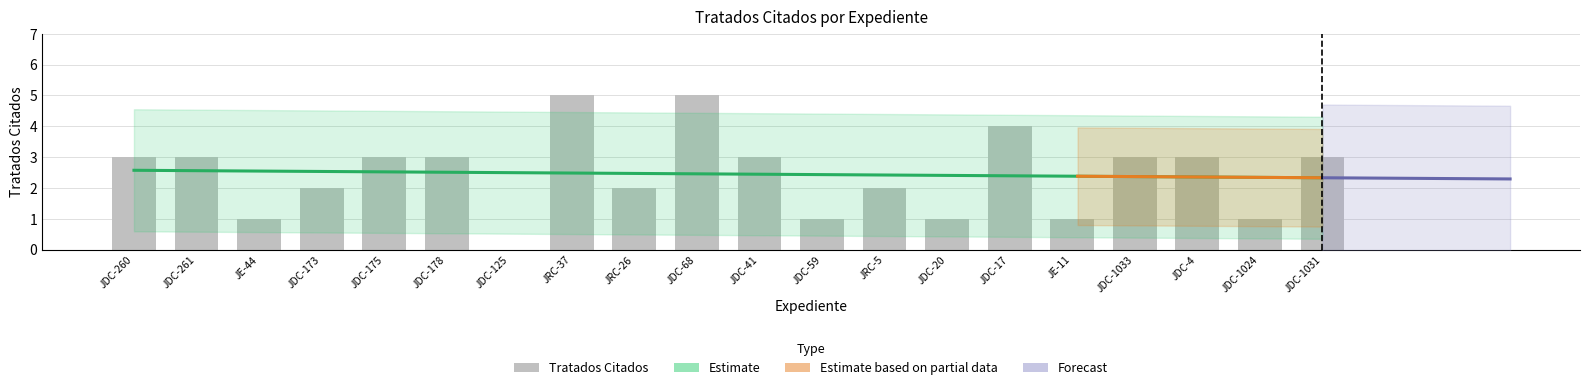

Which label corresponds to the smallest value in the chart?

JDC-125